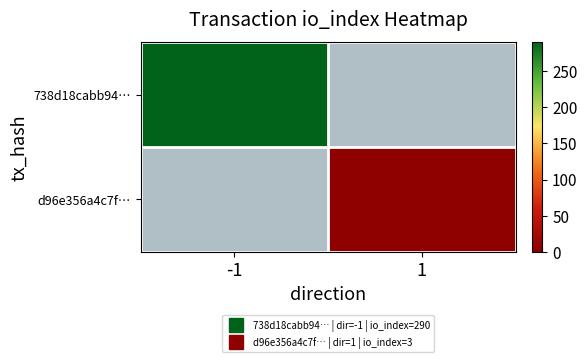

Where is 738d18cabb94… nearest to the value 290?

-1